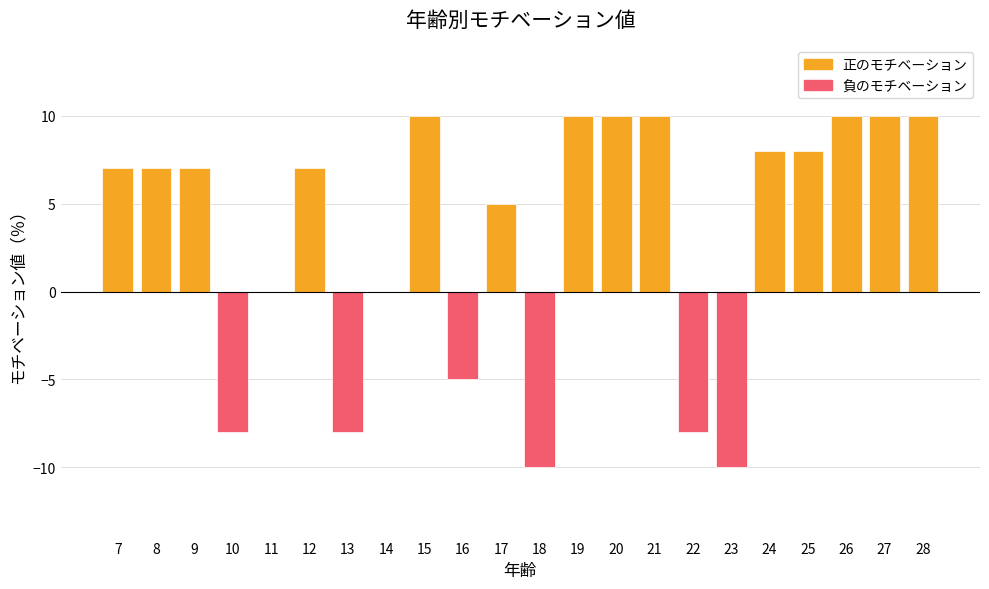

Count the number of categories in the chart.

22